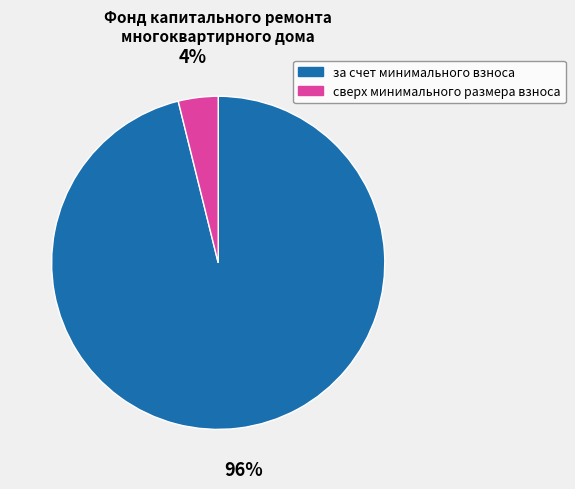

To the nearest percent, what is the difference between the сверх минимального размера взноса and за счет минимального взноса slice percentages?

92%